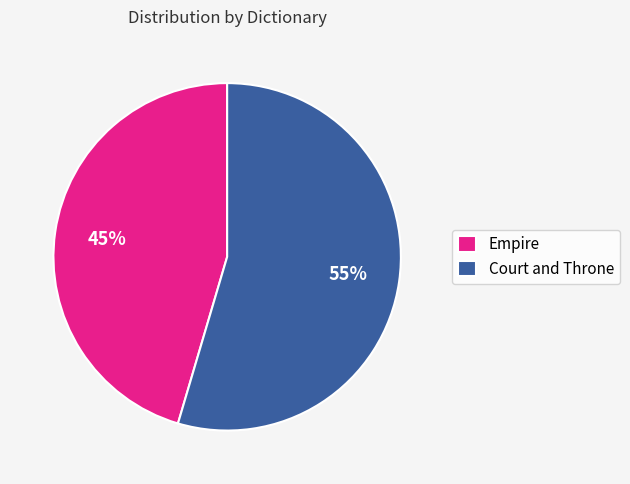

Is it true that Empire is 52% of the pie?

False